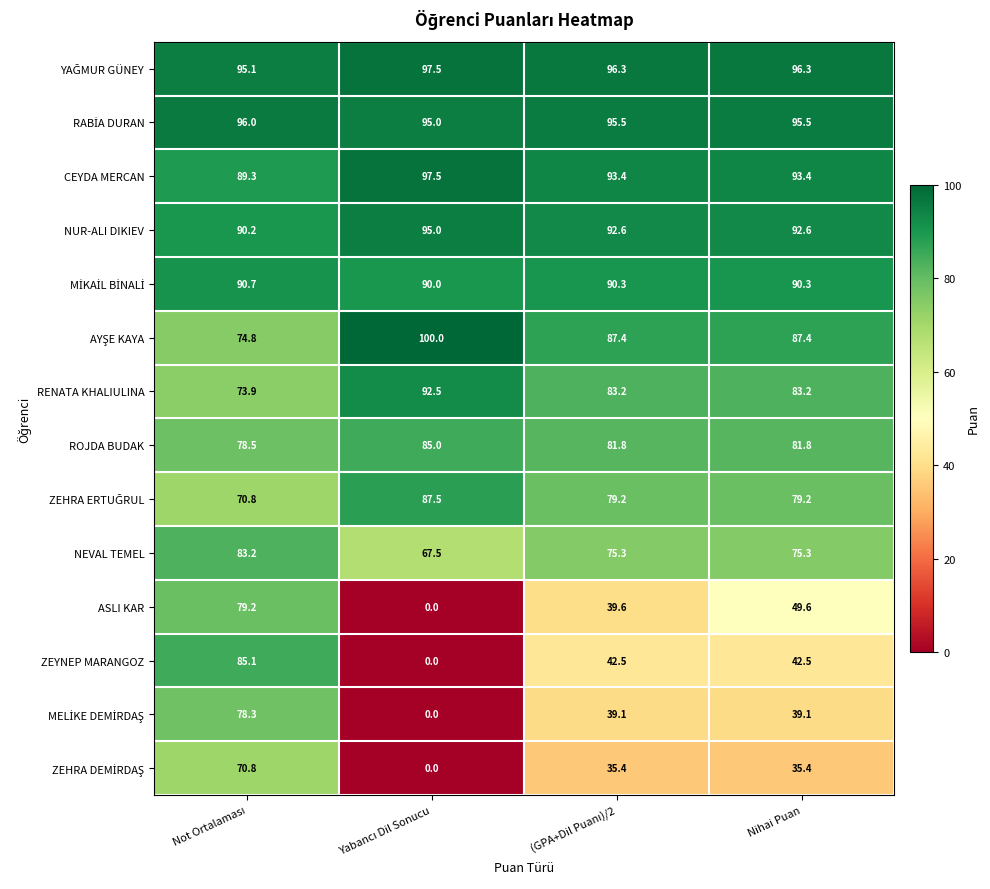

What is the difference between the maximum and second lowest values in the CEYDA MERCAN series?

4.1